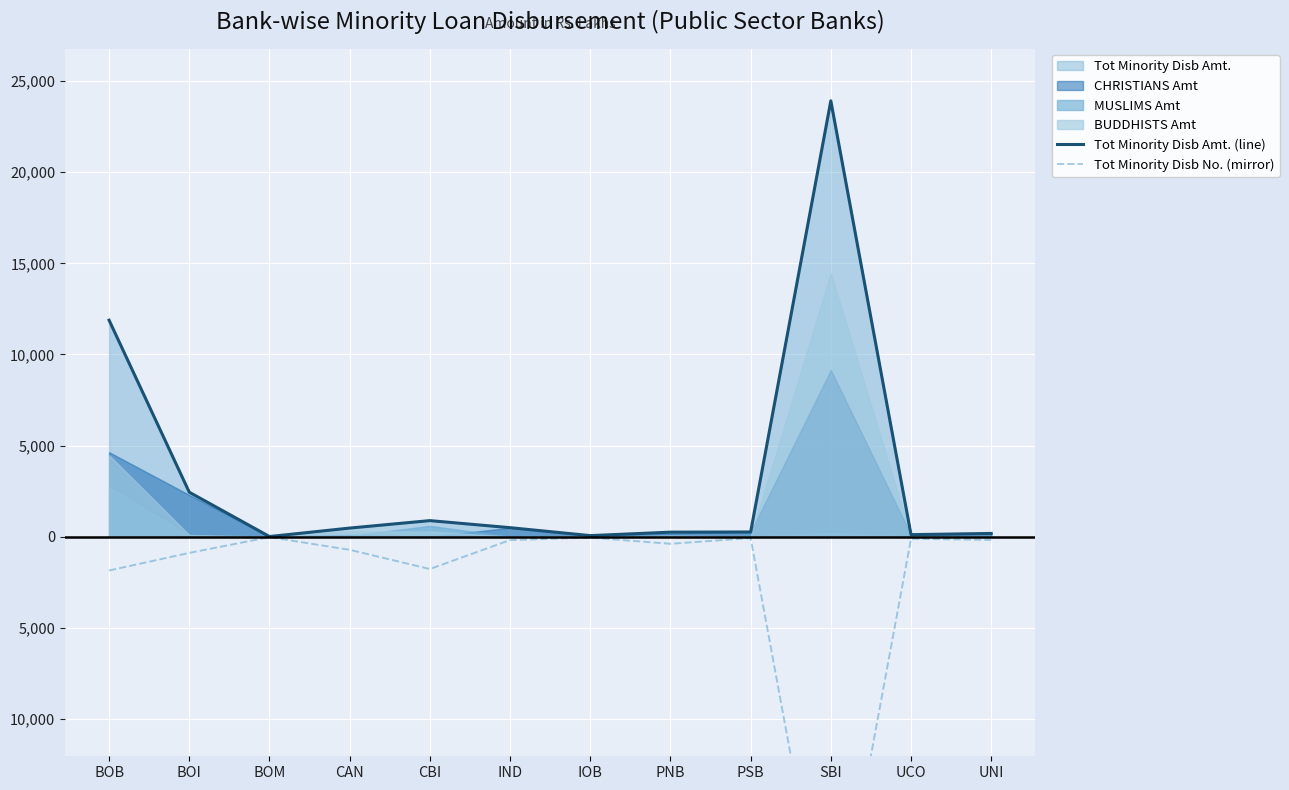

Where is the first local maximum for Tot Minority Disb Amt. (line)?

CBI